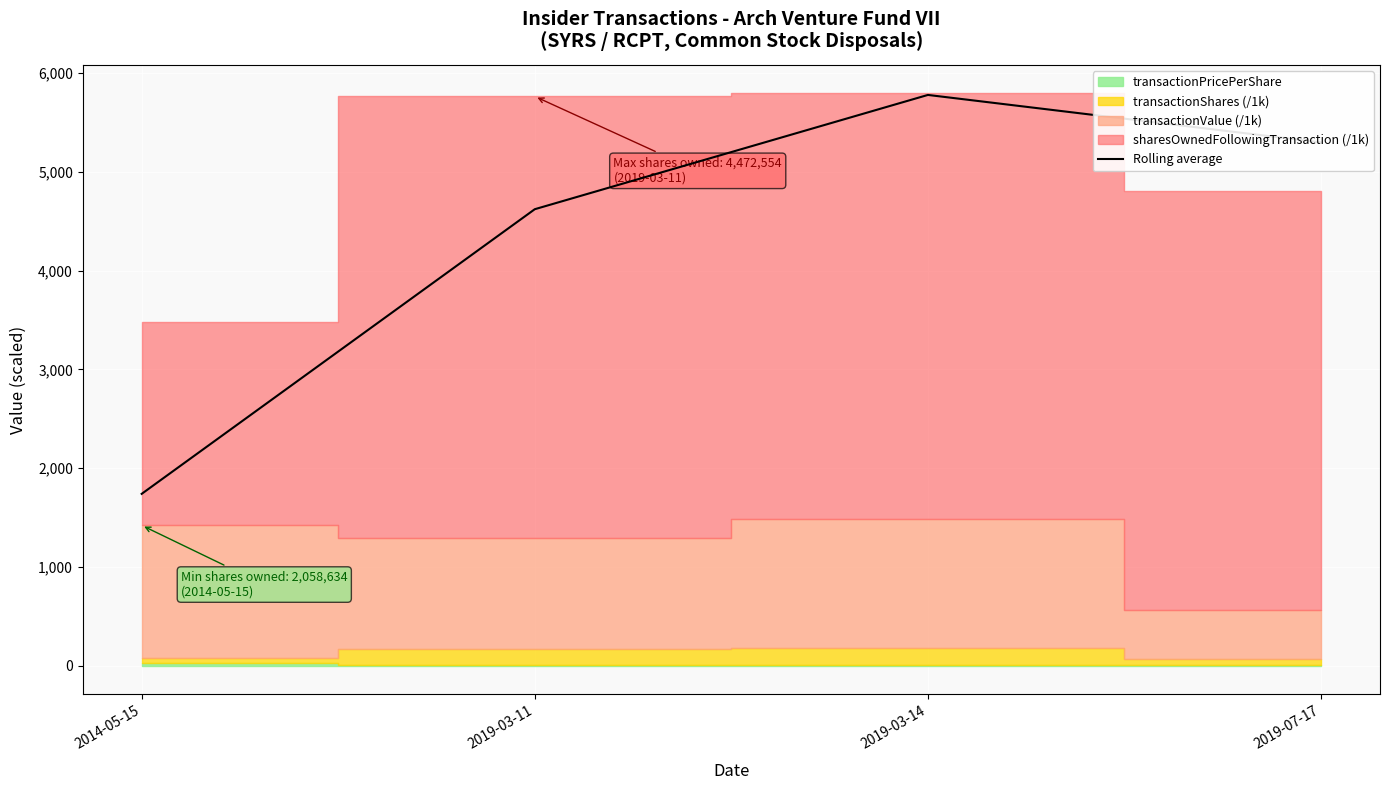

What is the value of the 3rd point from the left?

5777.7